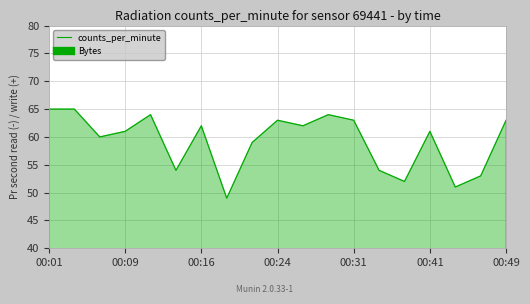

What is the label of the 12th point from the left?

11